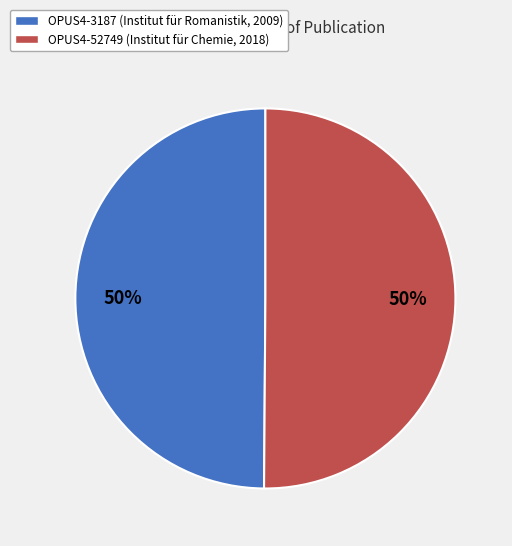

To the nearest percent, what portion does OPUS4-3187 (Institut für Romanistik, 2009) represent?

50%